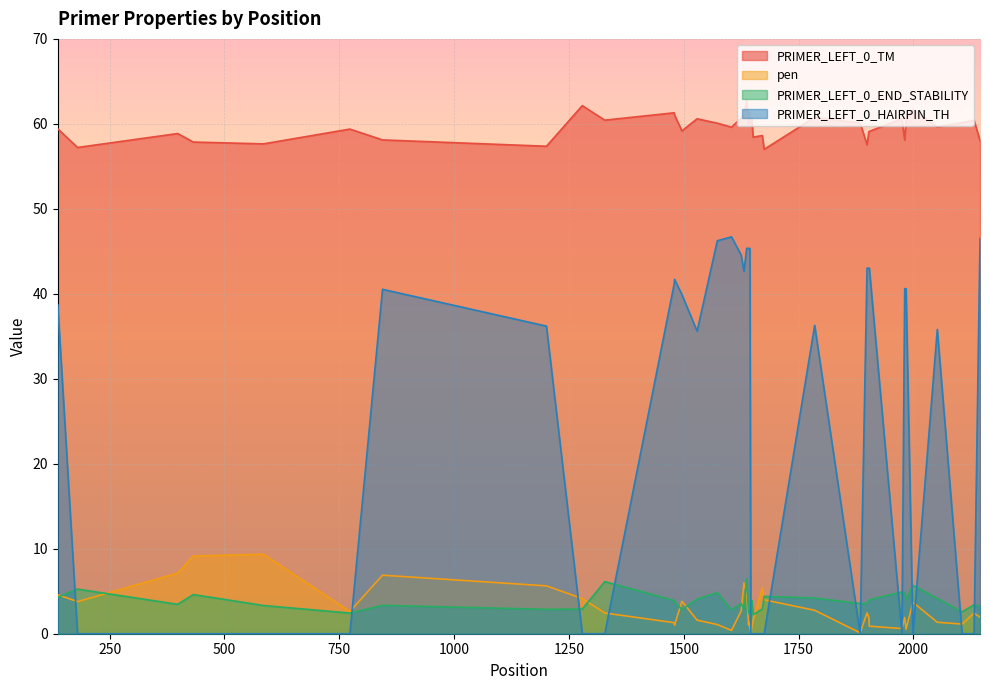

List the series in order of their peak value, highest first.

PRIMER_LEFT_0_TM, PRIMER_LEFT_0_HAIRPIN_TH, pen, PRIMER_LEFT_0_END_STABILITY